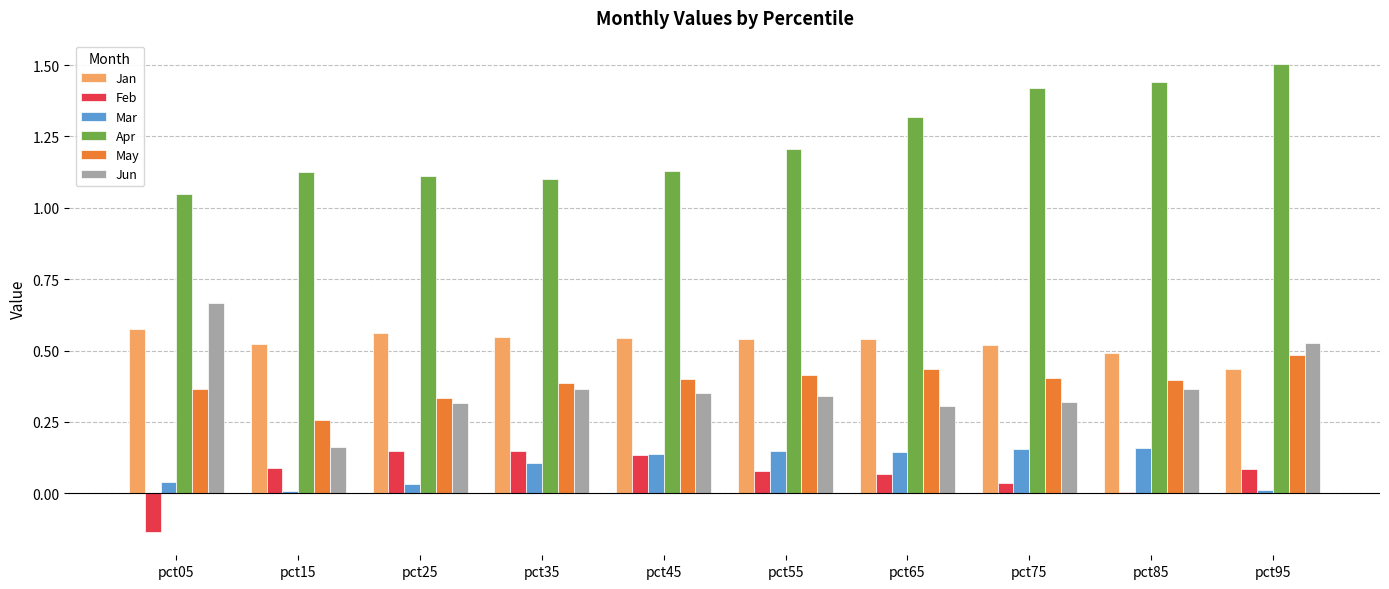

Is it true that Apr equals 1.5 at pct95?

True